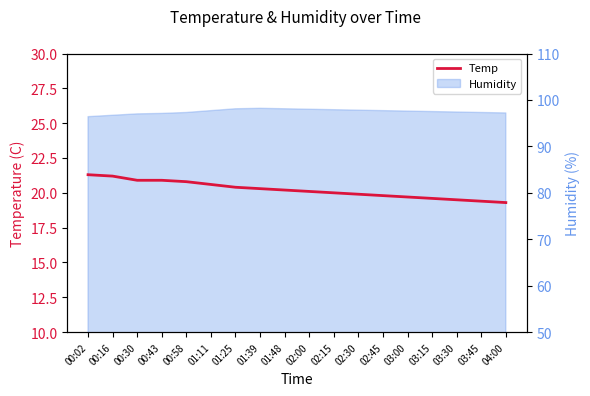

Which label corresponds to the smallest value in the chart?

04:00